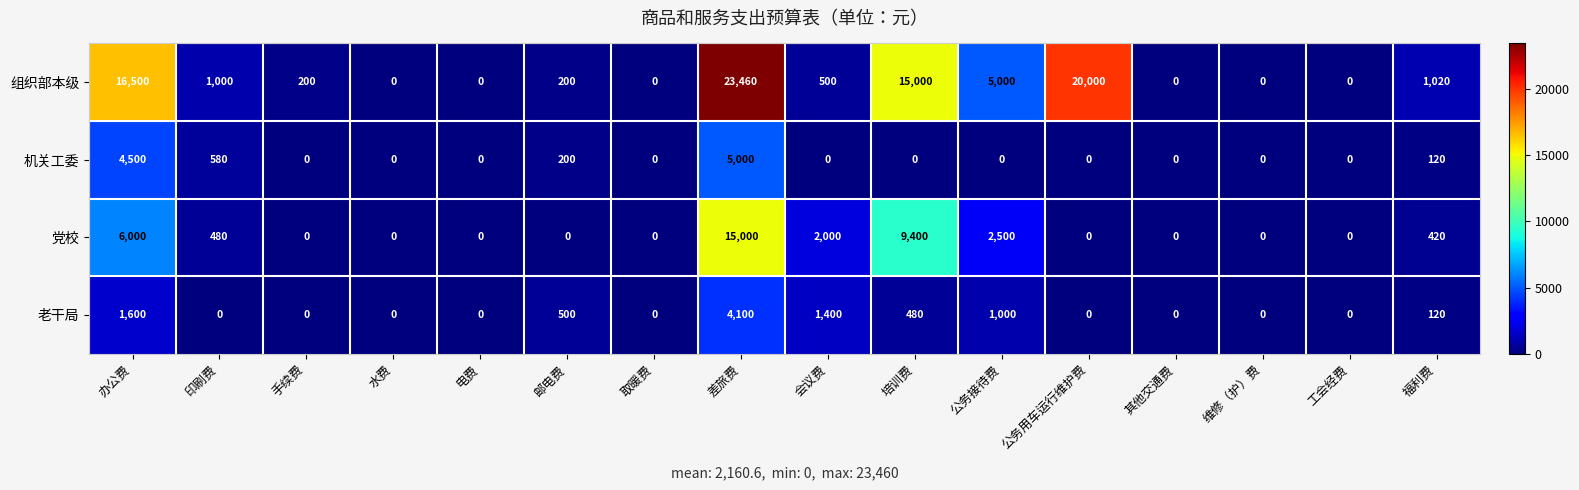

List the series in order of their peak value, lowest first.

老干局, 机关工委, 党校, 组织部本级